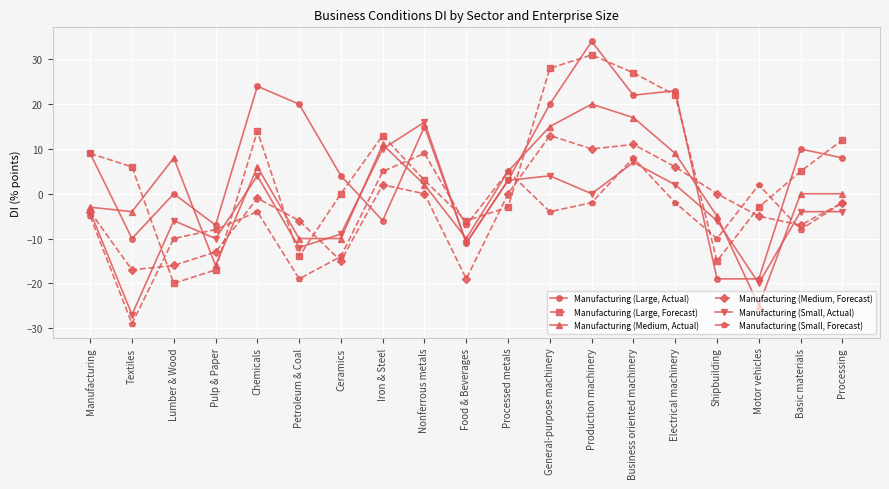

The Manufacturing (Small, Actual) series shows -11 at Food & Beverages. True or false?

True